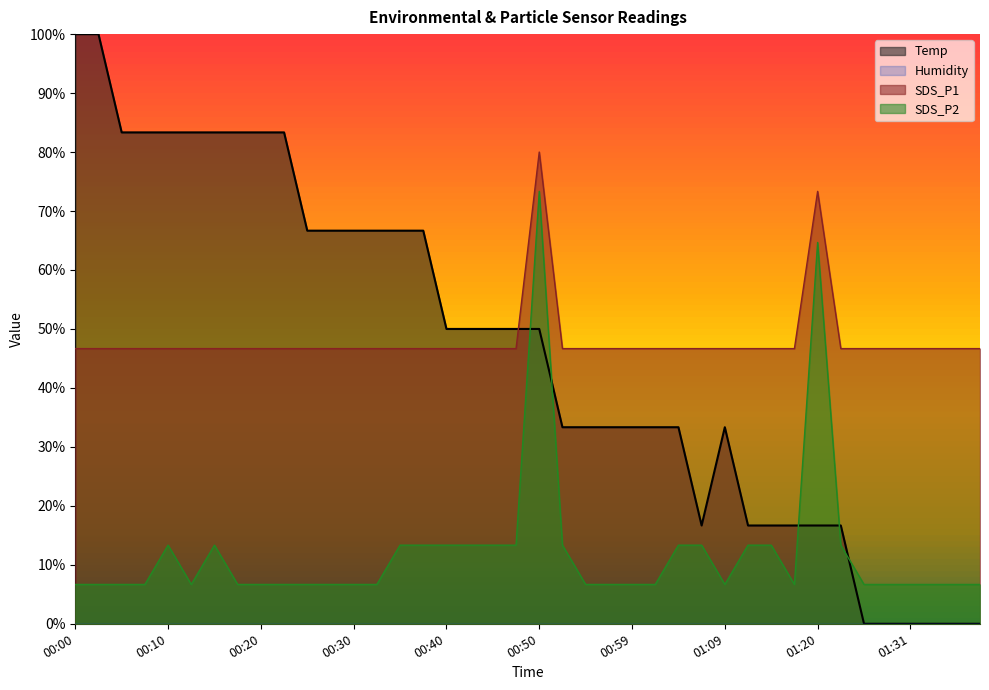

How many lines are shown in the chart?

4